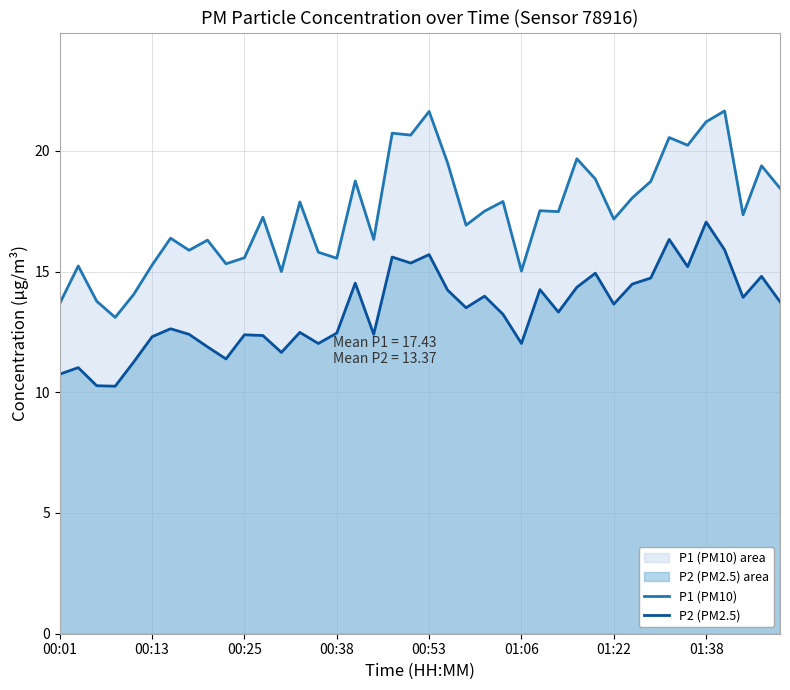

How many lines are shown in the chart?

2